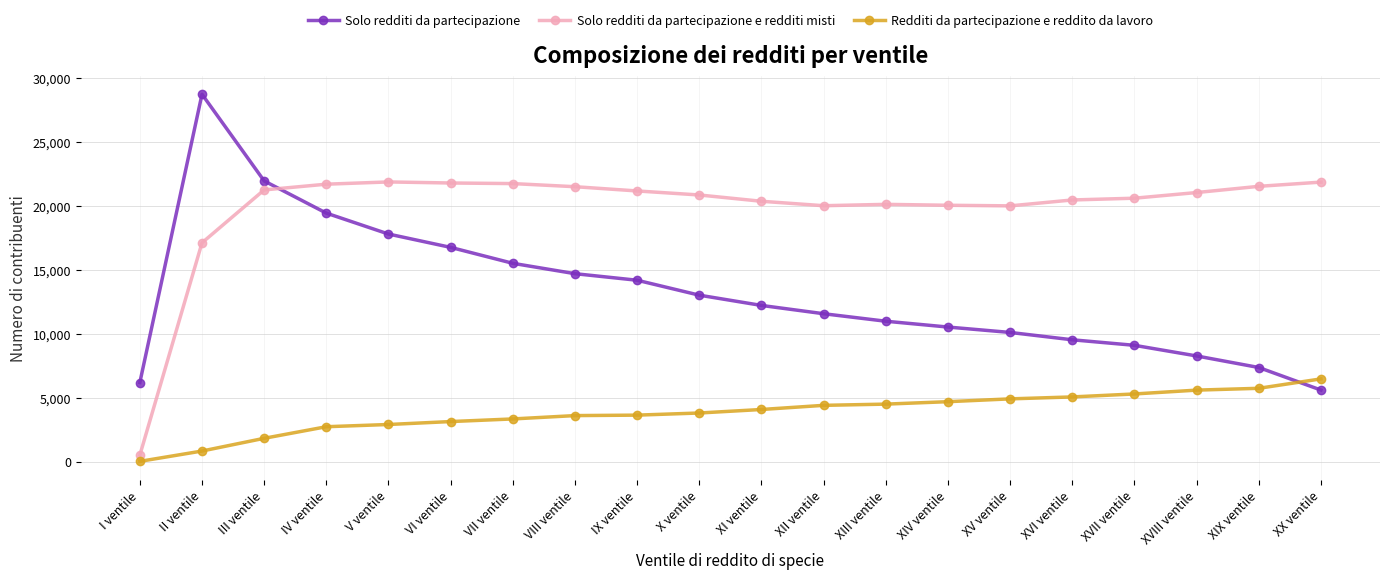

True or false: Redditi da partecipazione e reddito da lavoro and Solo redditi da partecipazione e redditi misti cross at least once.

False